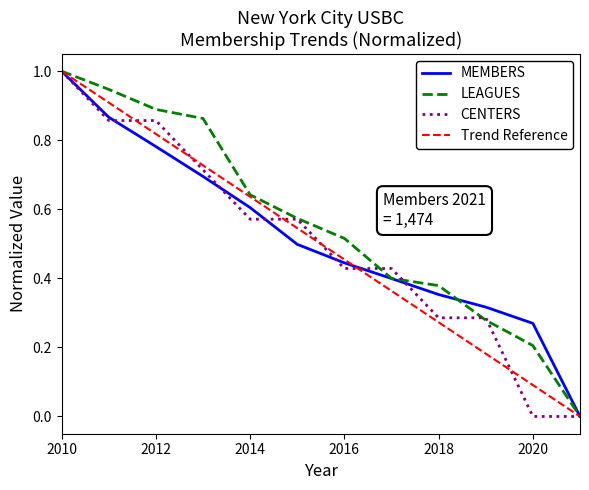

The value of MEMBERS at 2015 is 0.5. True or false?

True